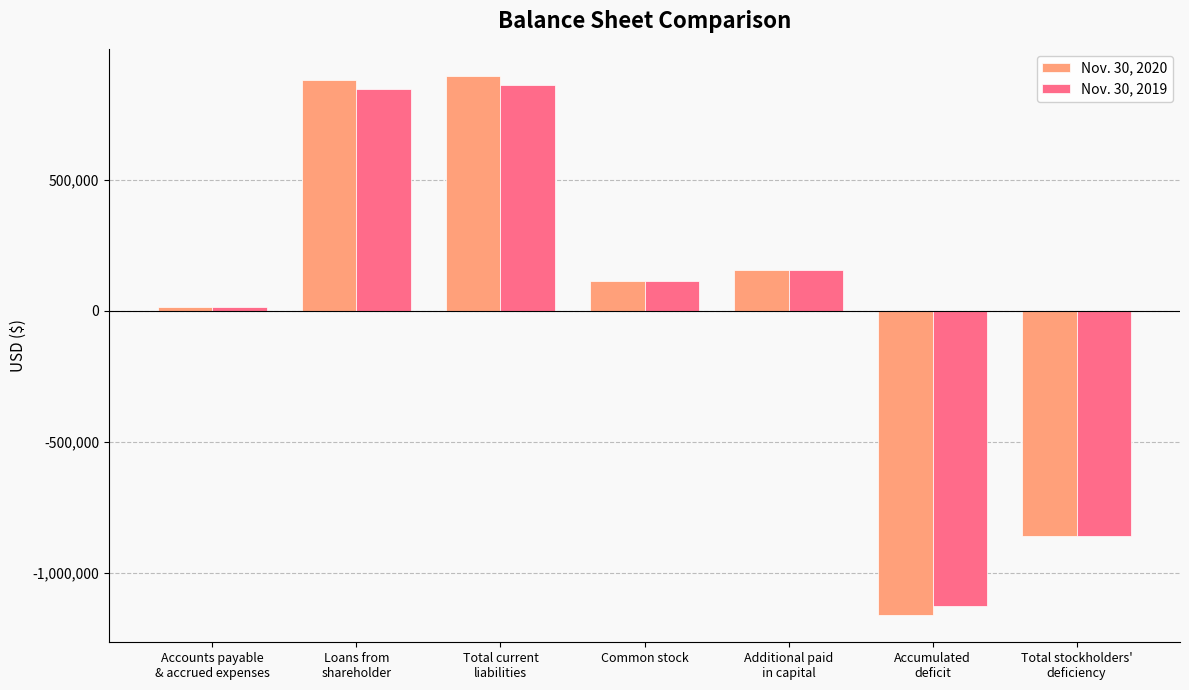

Reading left to right, what are all the values shown in this chart?

Nov. 30, 2020: 15651	879798	895449	112000	154465	-1161914	-859449
Nov. 30, 2019: 13880	845261	859141	112000	154465	-1125606	-859141